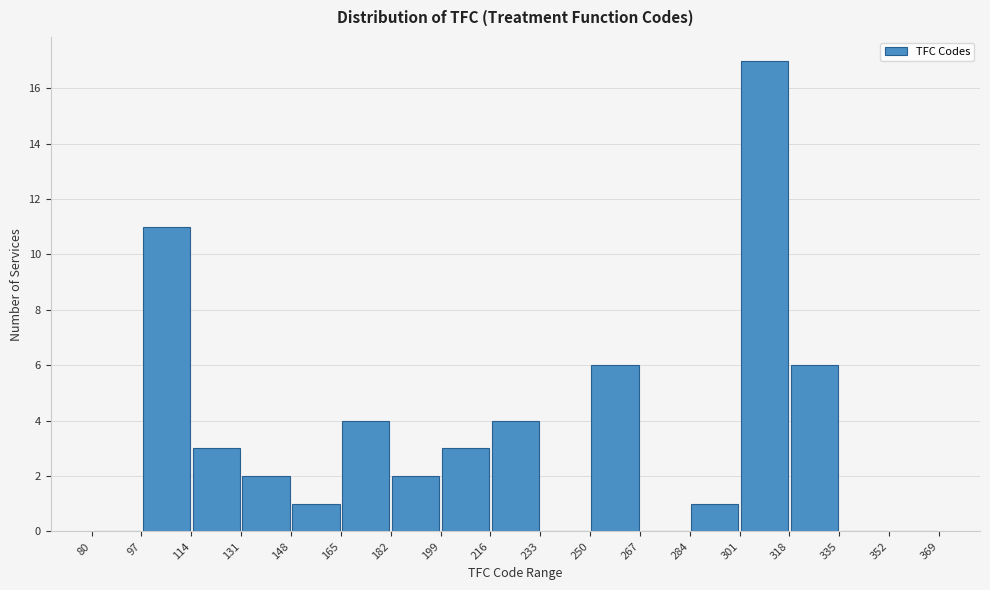

Which range on the x-axis has the tallest bar?

301 to 318